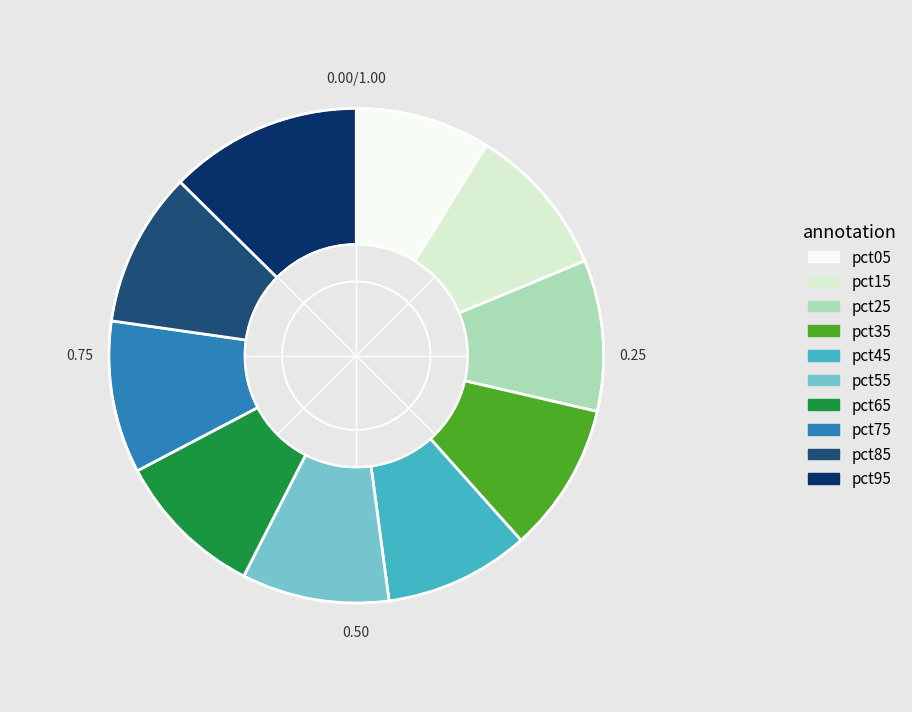

True or false: pct35 accounts for 23% of the total.

False